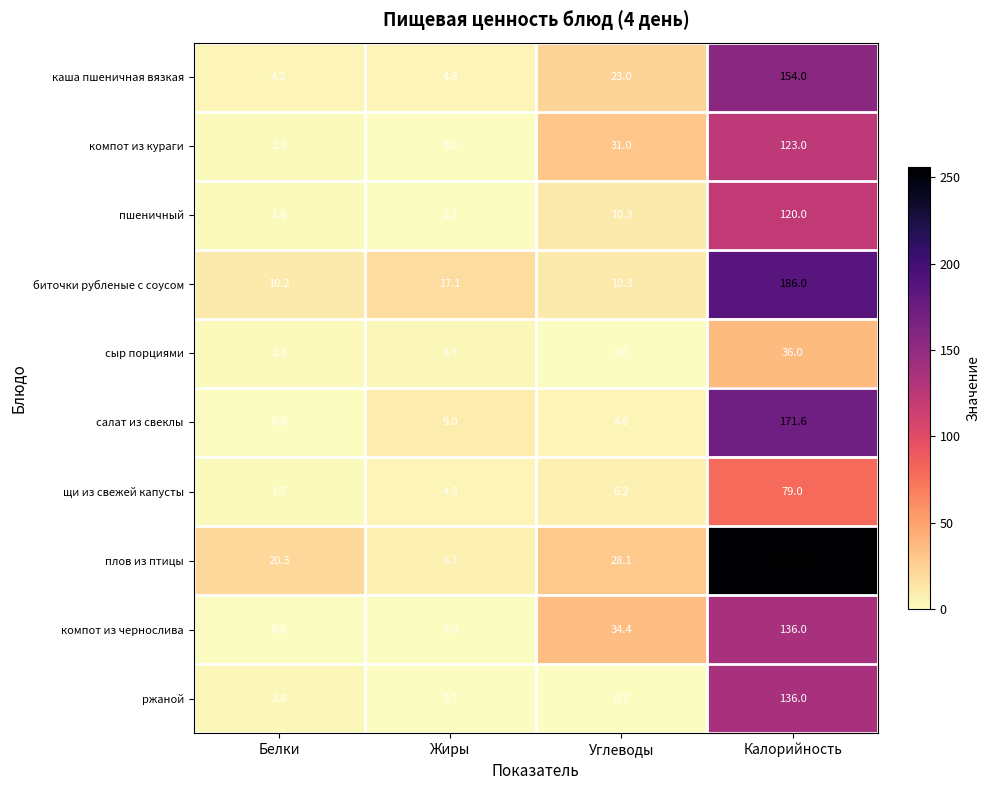

At which category does the chart reach its peak across all series?

Калорийность